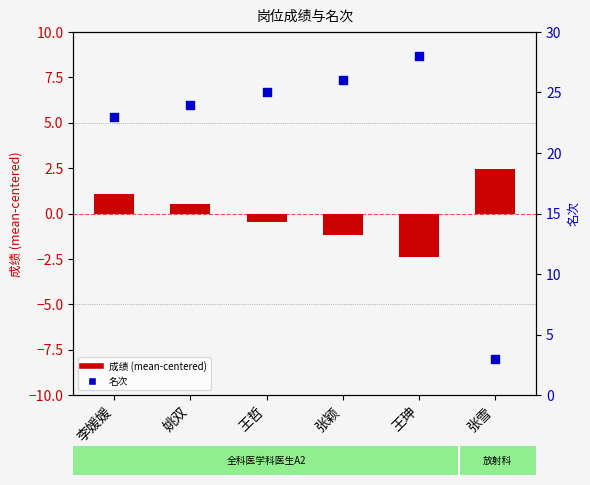

Which series has the largest Y range (max minus min)?

名次